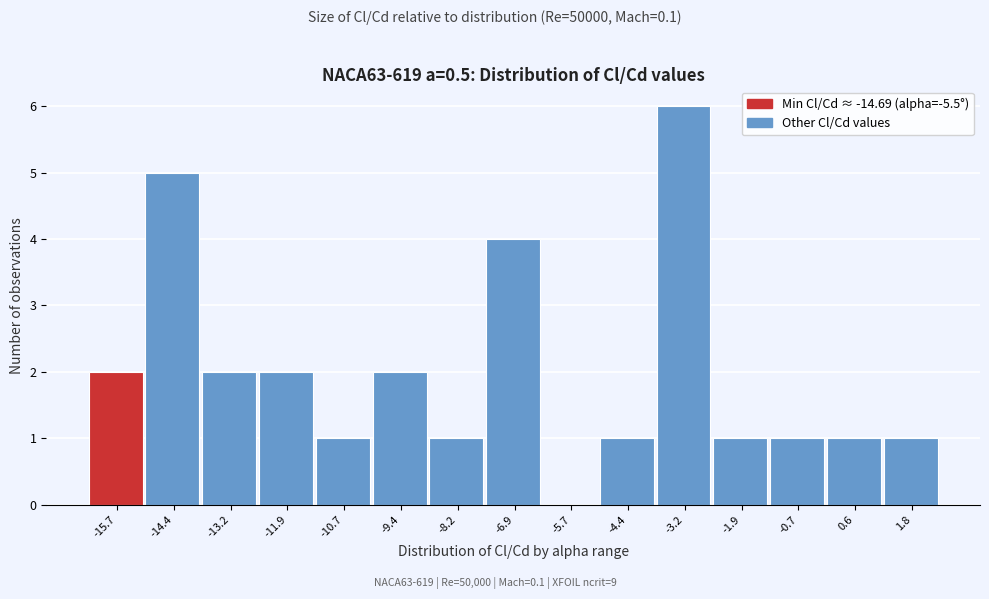

Reading left to right, extract all data points from this chart.

-15.7=2	-14.4=5	-13.2=2	-11.9=2	-10.7=1	-9.4=2	-8.2=1	-6.9=4	-5.7=0	-4.4=1	-3.2=6	-1.9=1	-0.7=1	0.6=1	1.8=1